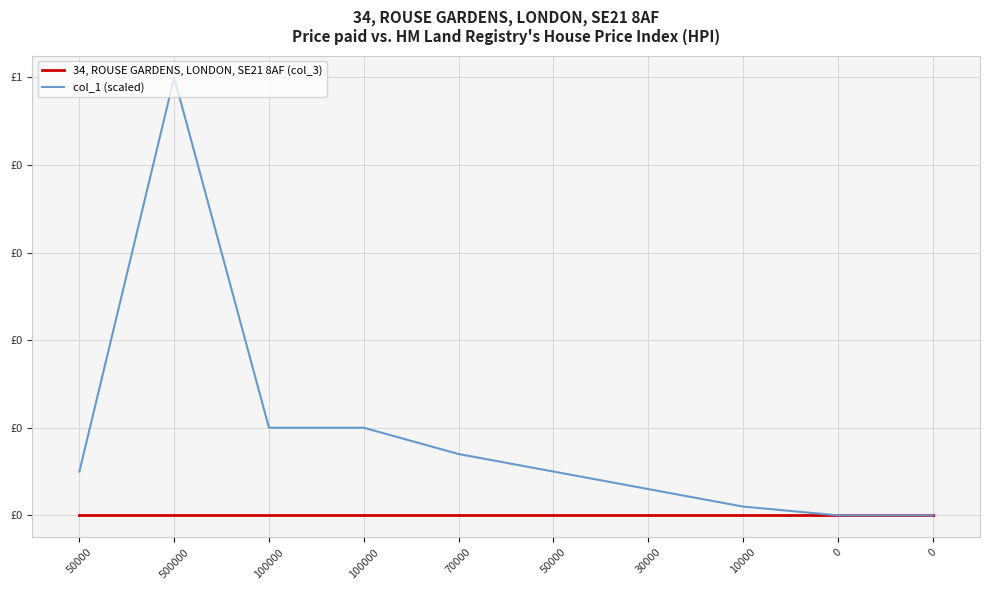

Does the chart display data point markers on the line(s)?

No